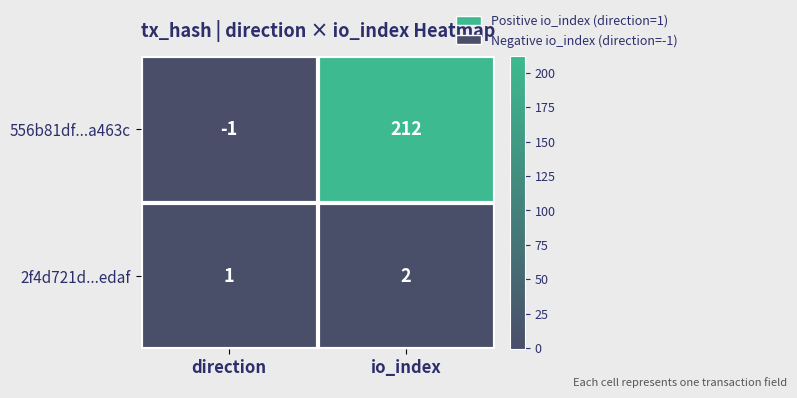

True or false: 556b81df...a463c has a value of 212 at io_index.

True